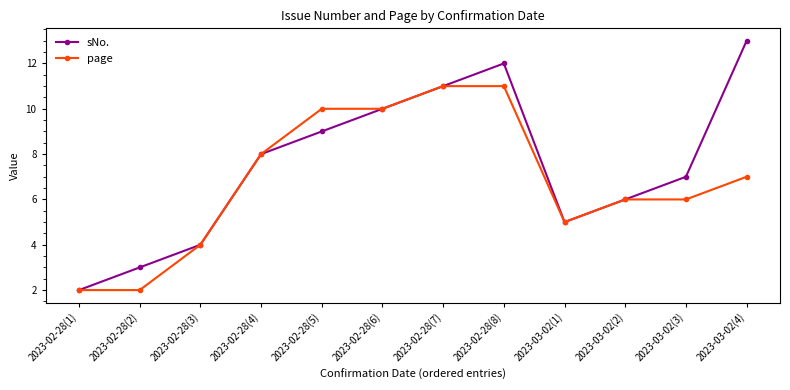

At which category is the sum across all series the highest?

2023-02-28(8)